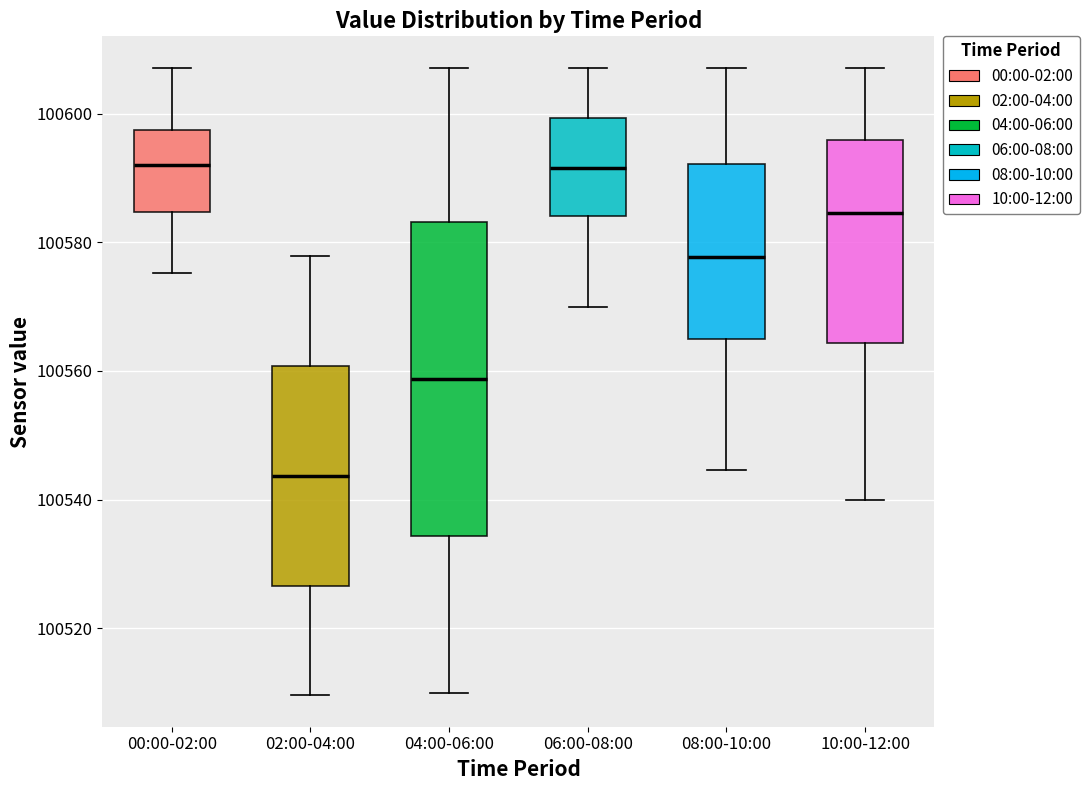

Reading left to right, transcribe this box plot: for each box, give where its median line is, the range the box spans, and where its two whiskers end, as read against the y-axis. The values are not printed on the chart, so give them approximately, as read against the axis.

00:00-02:00: median 100592, box 100584 to 100598, whiskers 100576 to 100608
02:00-04:00: median 100544, box 100526 to 100560, whiskers 100510 to 100578
04:00-06:00: median 100558, box 100534 to 100584, whiskers 100510 to 100608
06:00-08:00: median 100592, box 100584 to 100600, whiskers 100570 to 100608
08:00-10:00: median 100578, box 100566 to 100592, whiskers 100544 to 100608
10:00-12:00: median 100584, box 100564 to 100596, whiskers 100540 to 100608